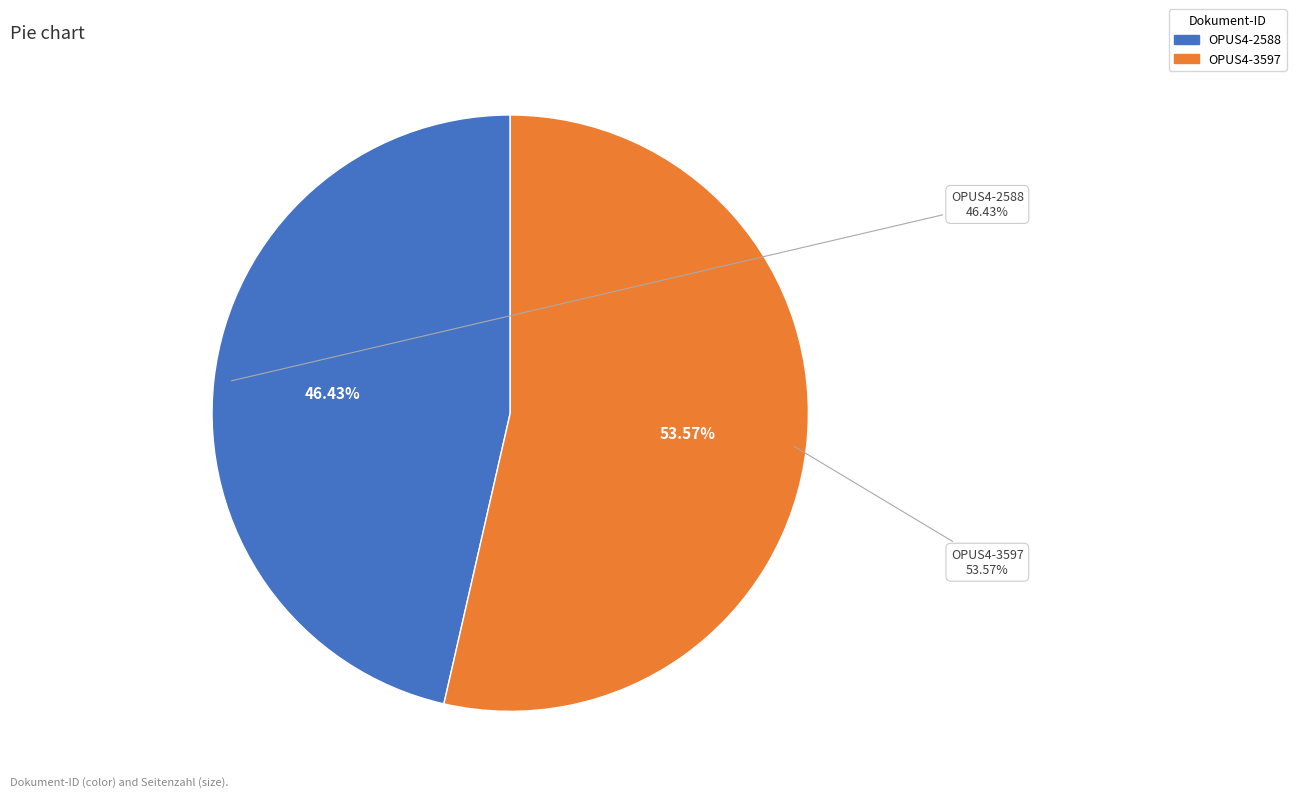

To the nearest percent, what is the difference between the largest and smallest slice percentages?

7%